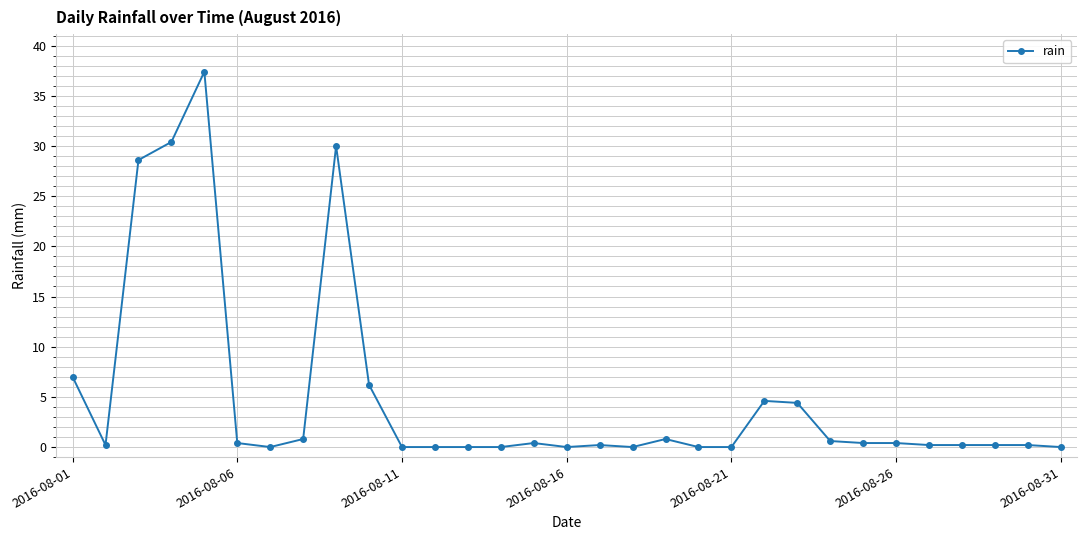

How many series are shown in this chart?

1